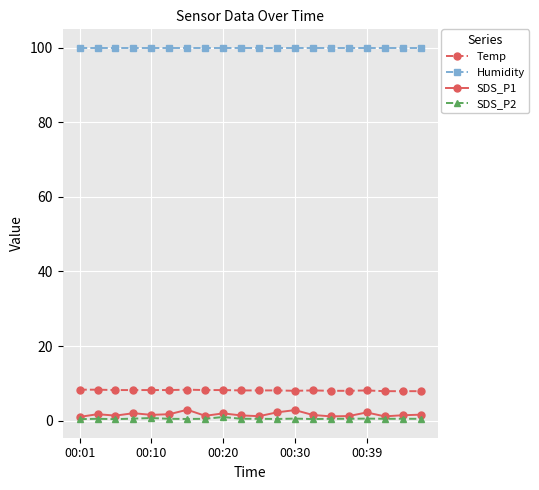

At how many categories does at least one series exceed 74?

20